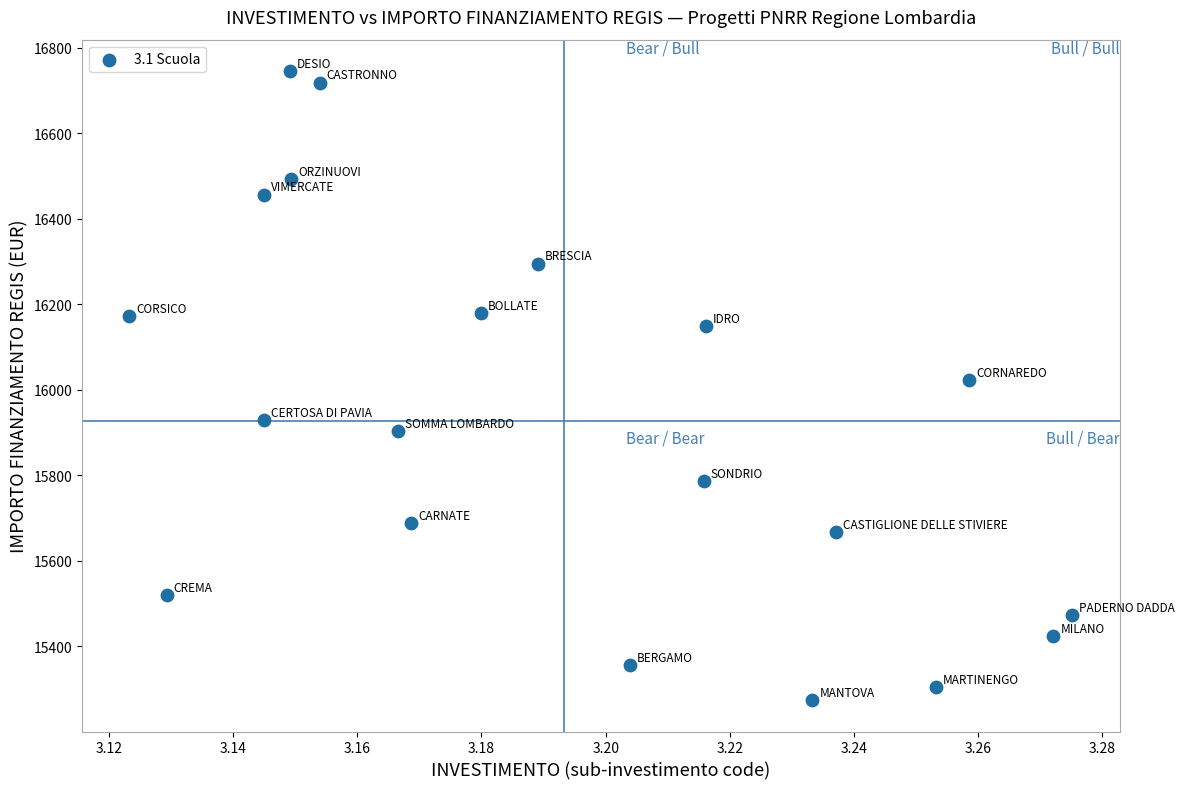

What is the range of Y values (max minus min)?

1470.7